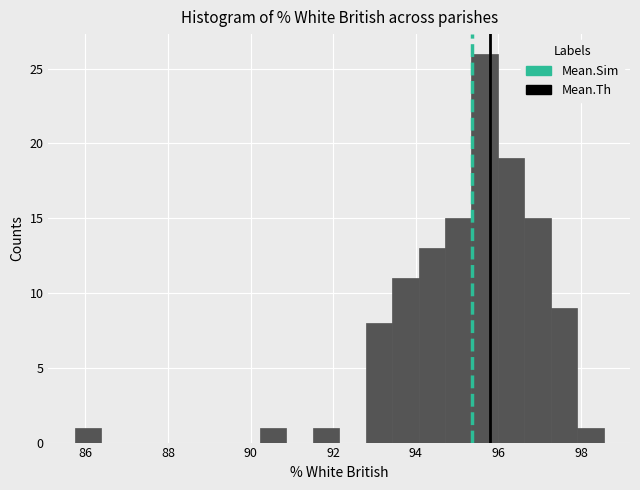

Around what value on the x-axis is the tallest bar? Give the approximate position of its centre, as read against the axis.

95.6